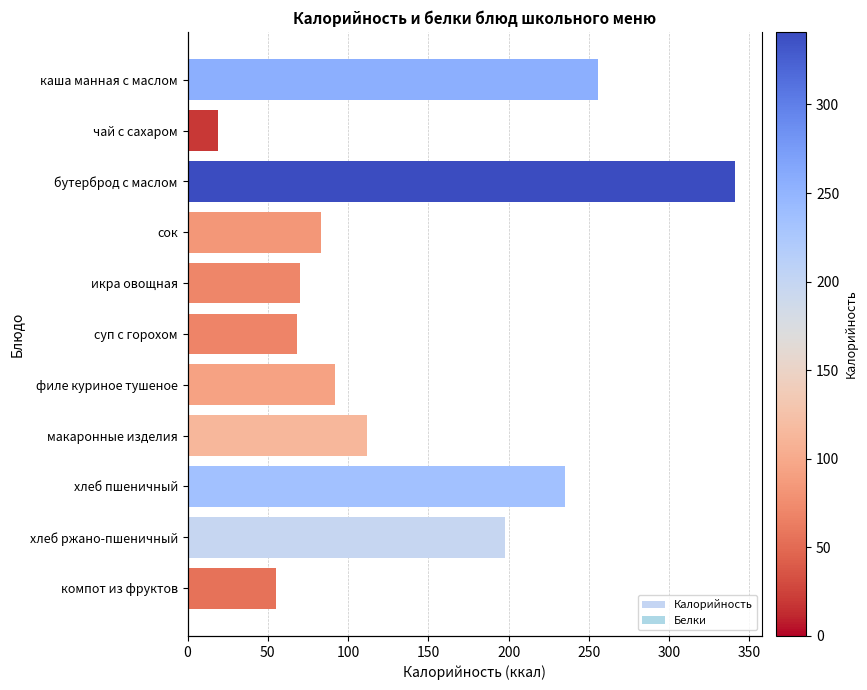

Rank the series by their maximum value, from highest to lowest.

Калорийность, Белки